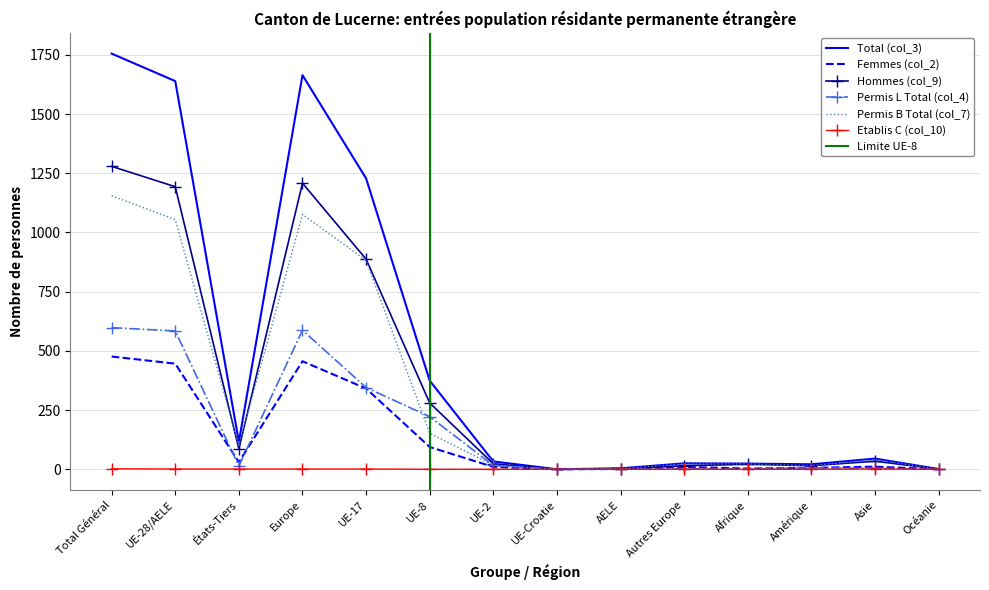

What is the highest value of the Hommes (col_9) series?

1279